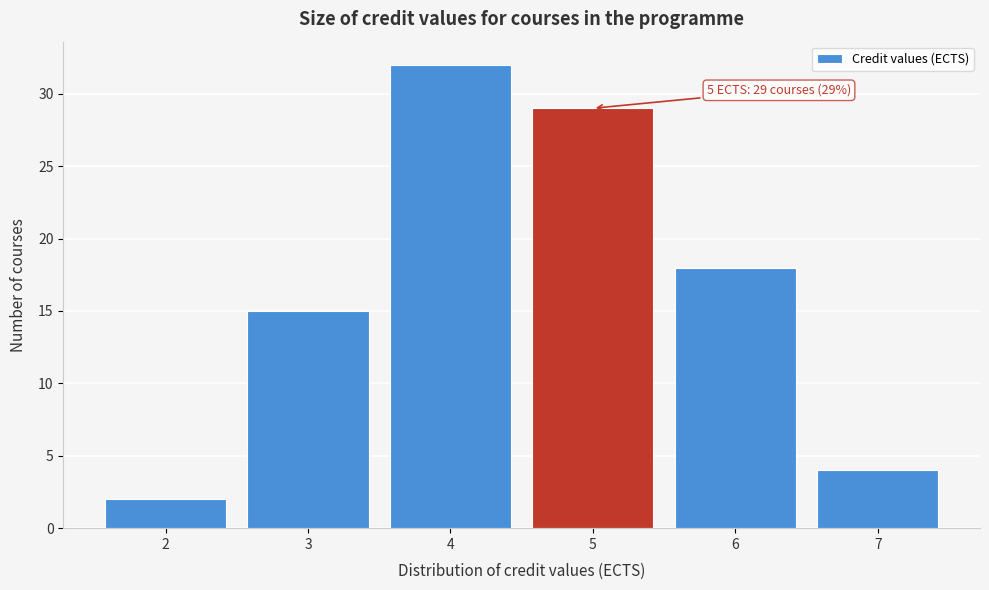

Which range on the x-axis has the tallest bar?

3.5 to 4.5